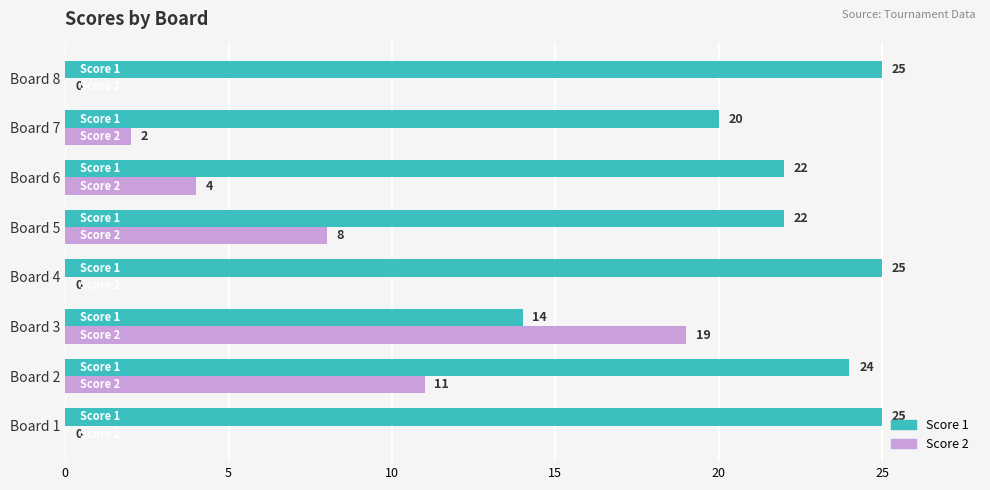

The Score 1 series shows 25 at Board 1. True or false?

True